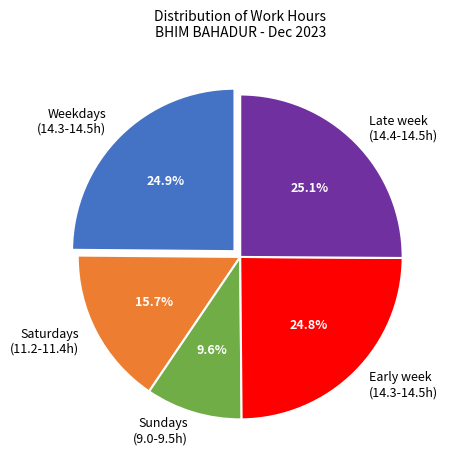

Combined, do Early week (14.3-14.5h) and Saturdays (11.2-11.4h) account for over 50%?

No